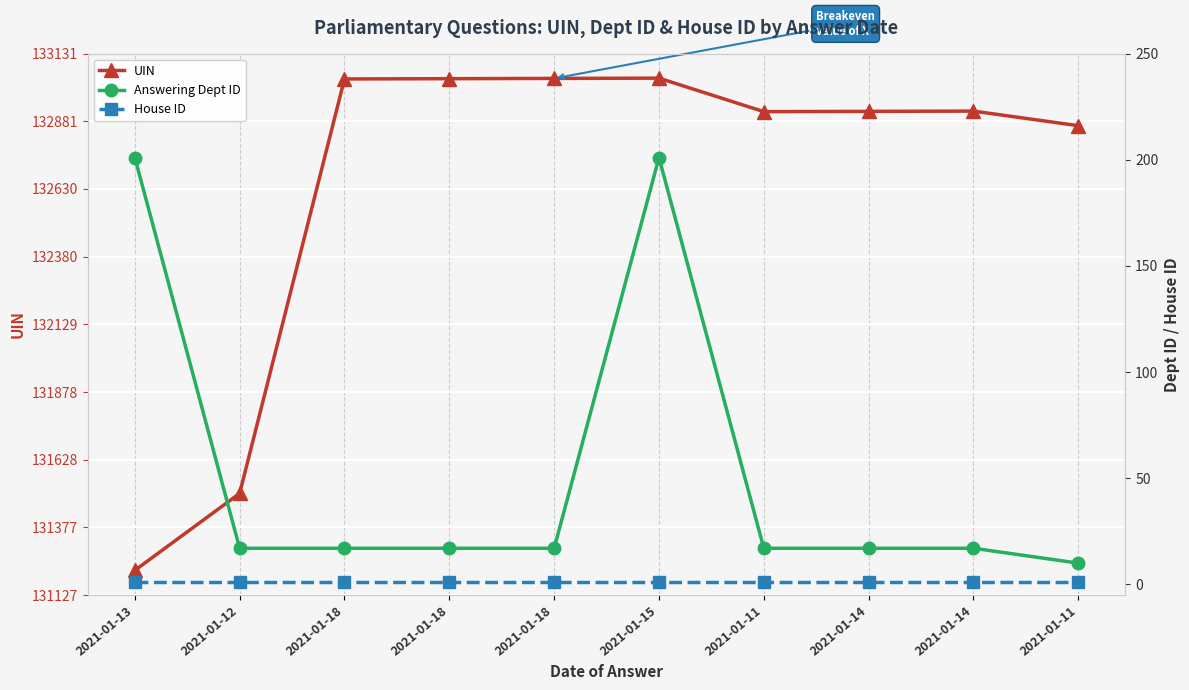

How many interior local peaks does the Answering Dept ID series have?

1